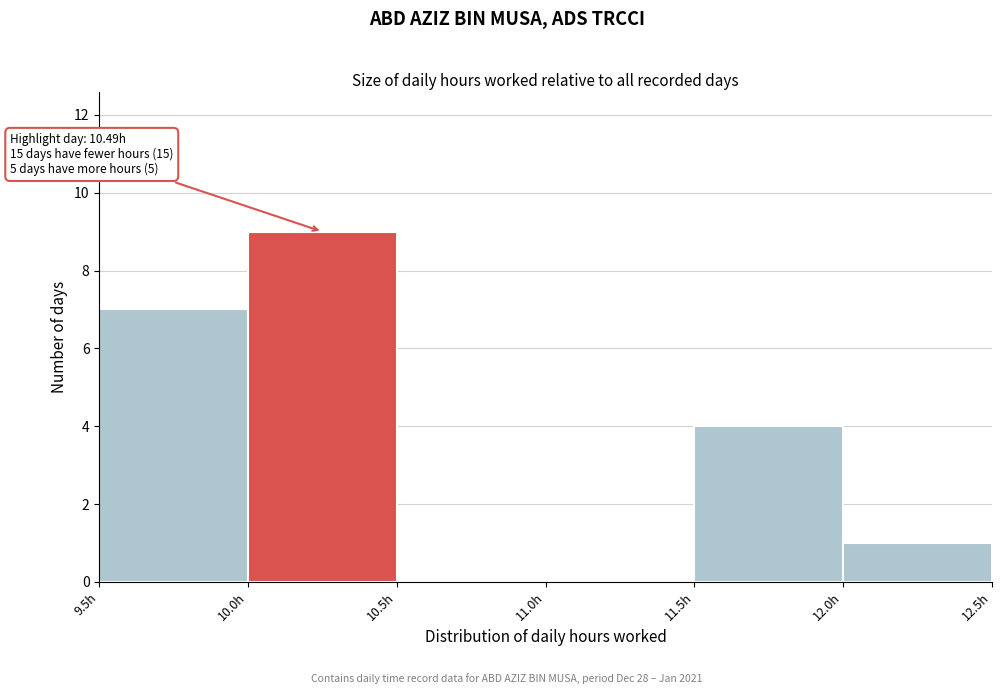

Over which range of the x-axis is the bar tallest?

10.0 to 10.5